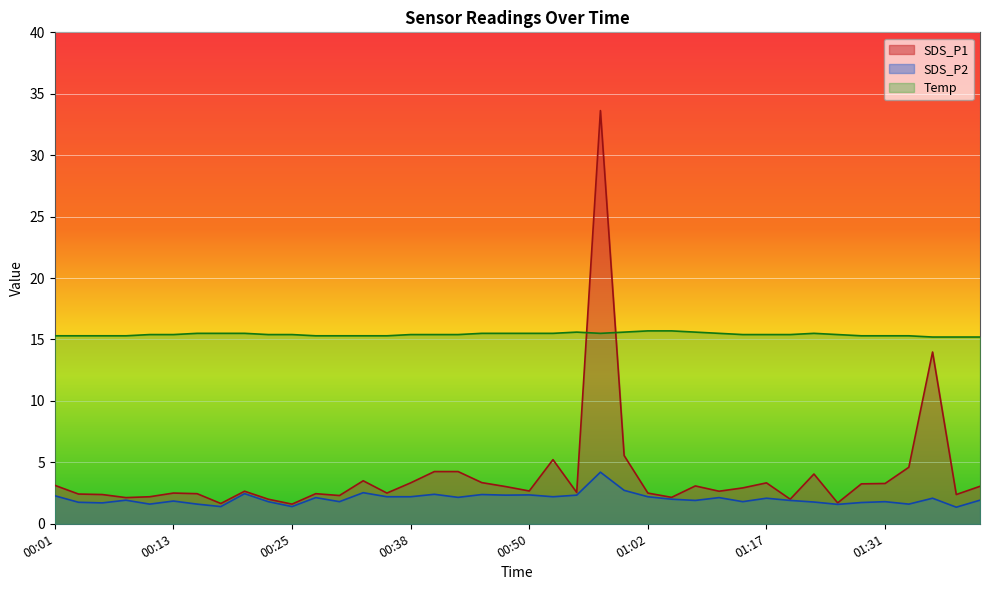

True or false: SDS_P1 and Temp intersect in this chart.

True